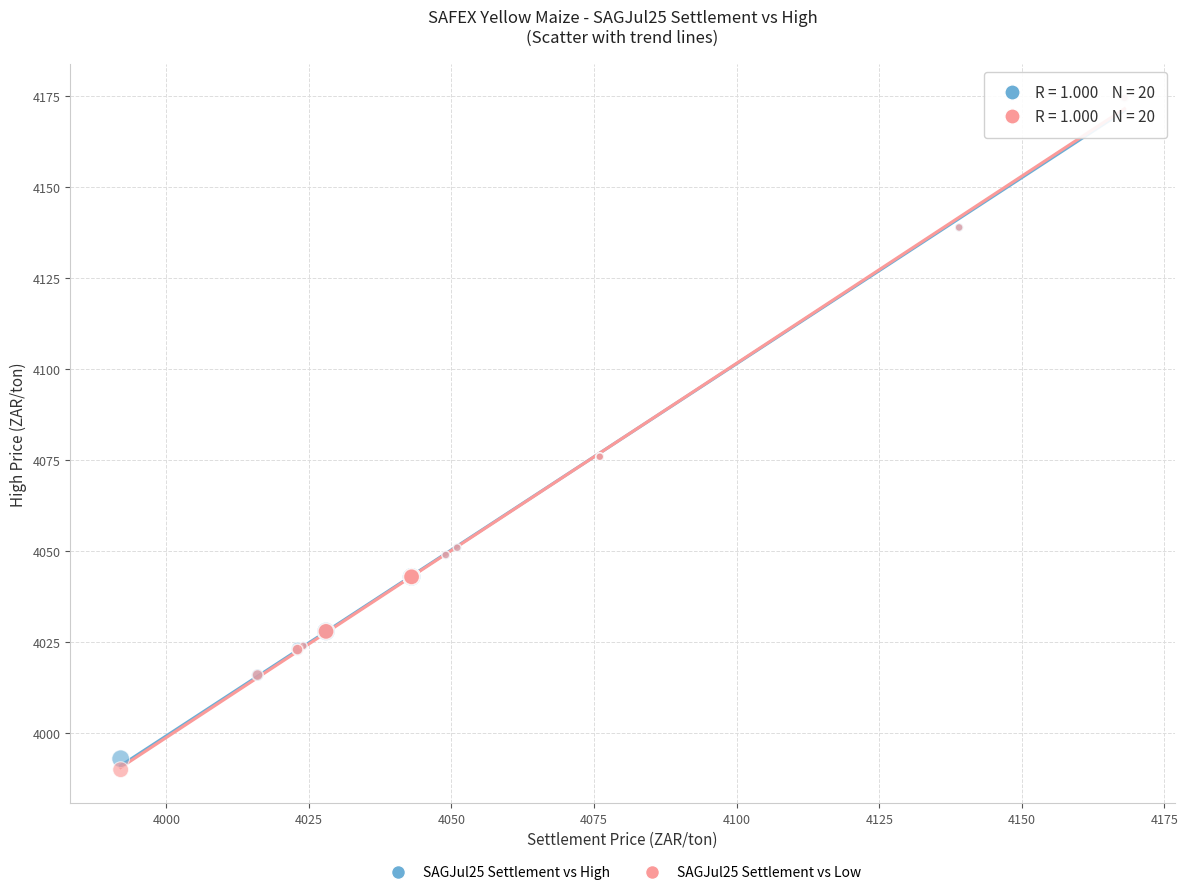

Which series has the widest spread of Y values?

SAGJul25 Settlement vs Low